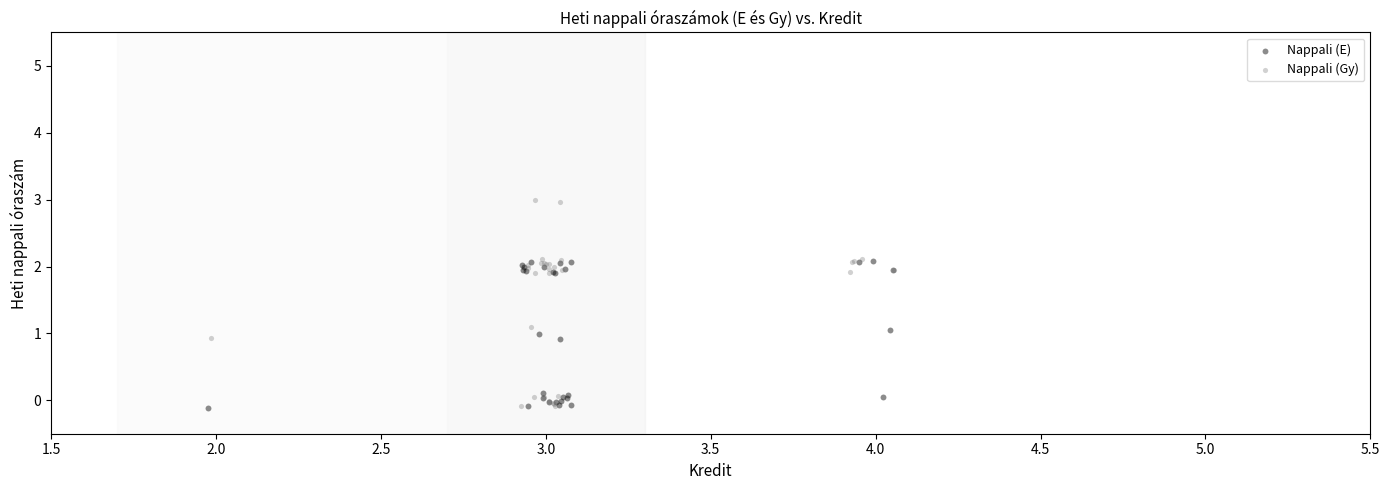

Which series has the widest spread of Y values?

Nappali (Gy)